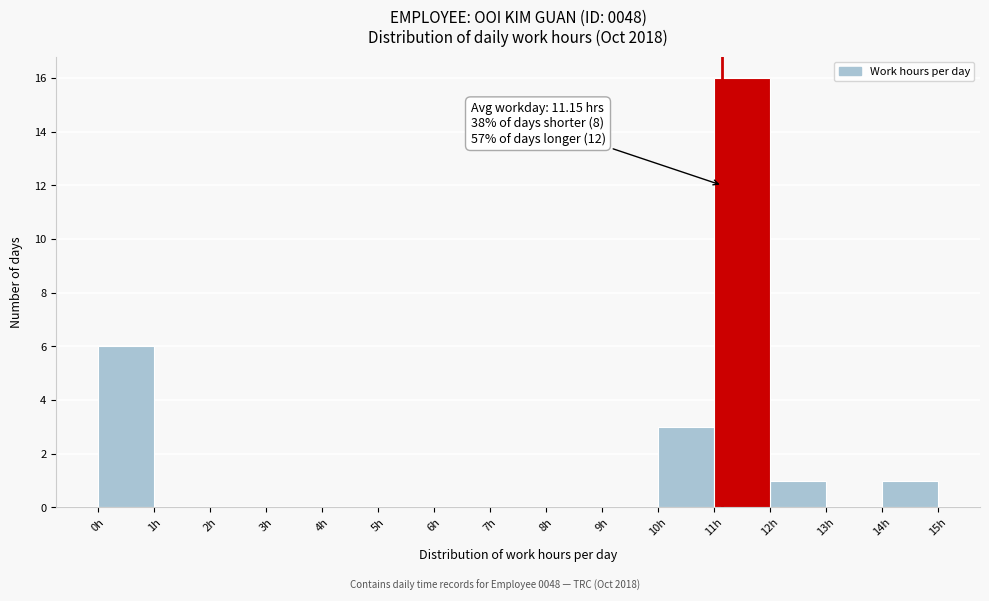

Over which range of the x-axis is the bar tallest?

11 to 12